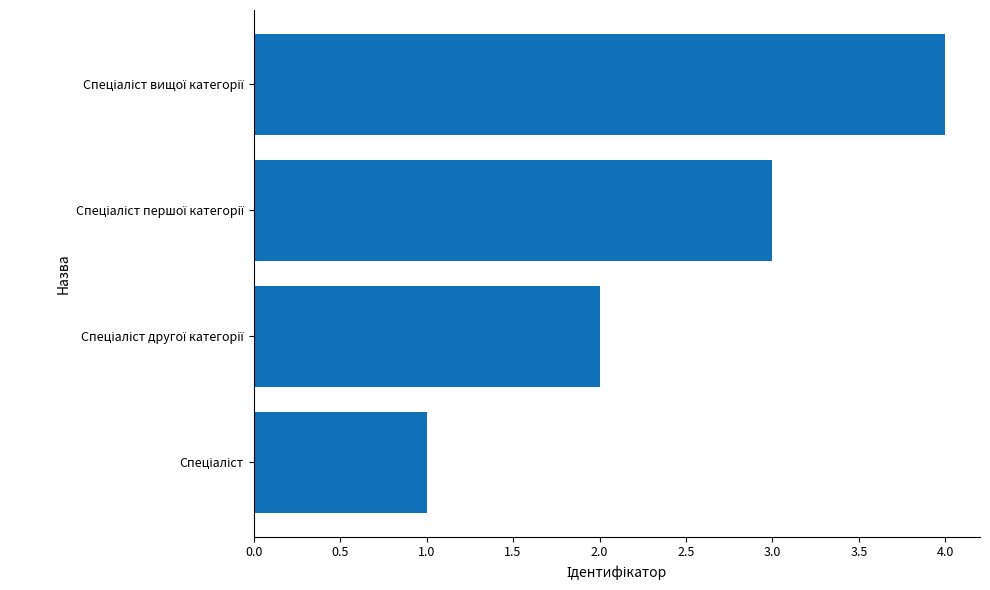

What is the difference between the maximum and minimum values?

3